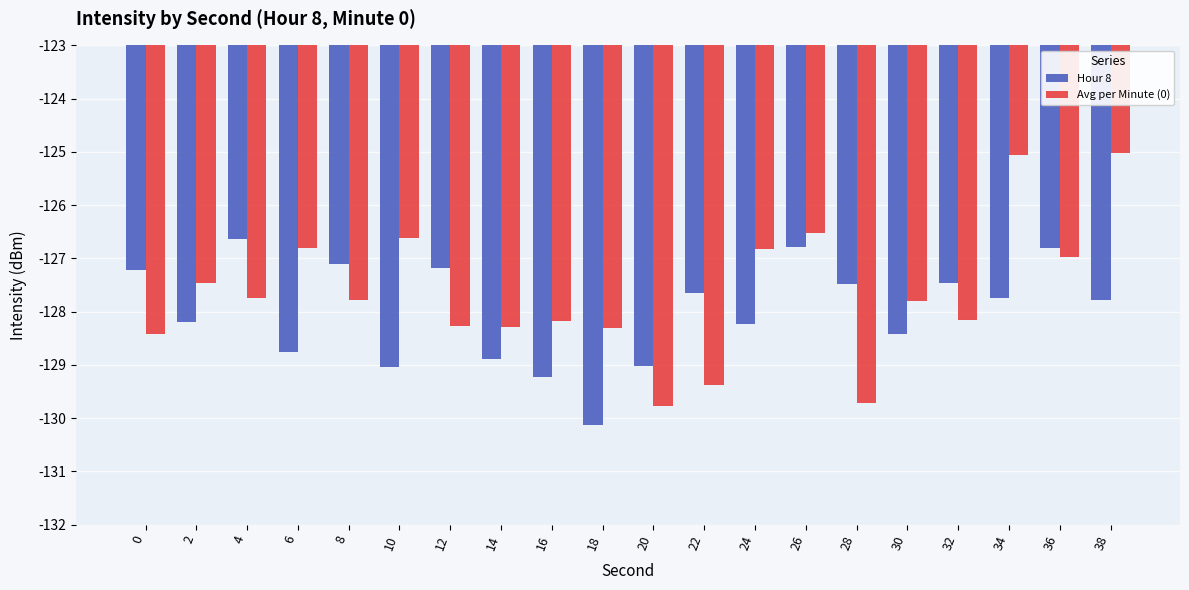

Reading left to right, what are all the values shown in this chart?

Hour 8: 0=-127.2	2=-128.2	4=-126.6	6=-128.8	8=-127.1	10=-129.0	12=-127.2	14=-128.9	16=-129.2	18=-130.1	20=-129.0	22=-127.6	24=-128.2	26=-126.8	28=-127.5	30=-128.4	32=-127.5	34=-127.8	36=-126.8	38=-127.8
Avg per Minute (0): 0=-128.4	2=-127.5	4=-127.8	6=-126.8	8=-127.8	10=-126.6	12=-128.3	14=-128.3	16=-128.2	18=-128.3	20=-129.8	22=-129.4	24=-126.8	26=-126.5	28=-129.7	30=-127.8	32=-128.2	34=-125.1	36=-127.0	38=-125.0